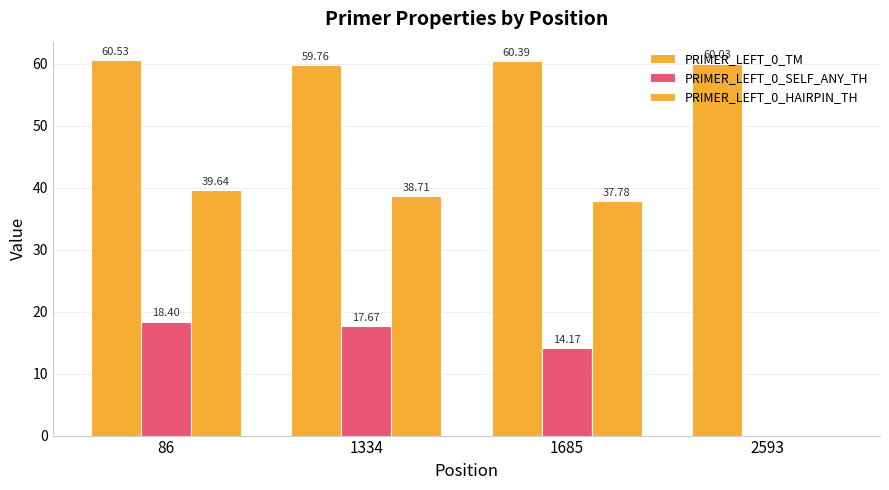

At which label does PRIMER_LEFT_0_HAIRPIN_TH reach its peak?

86